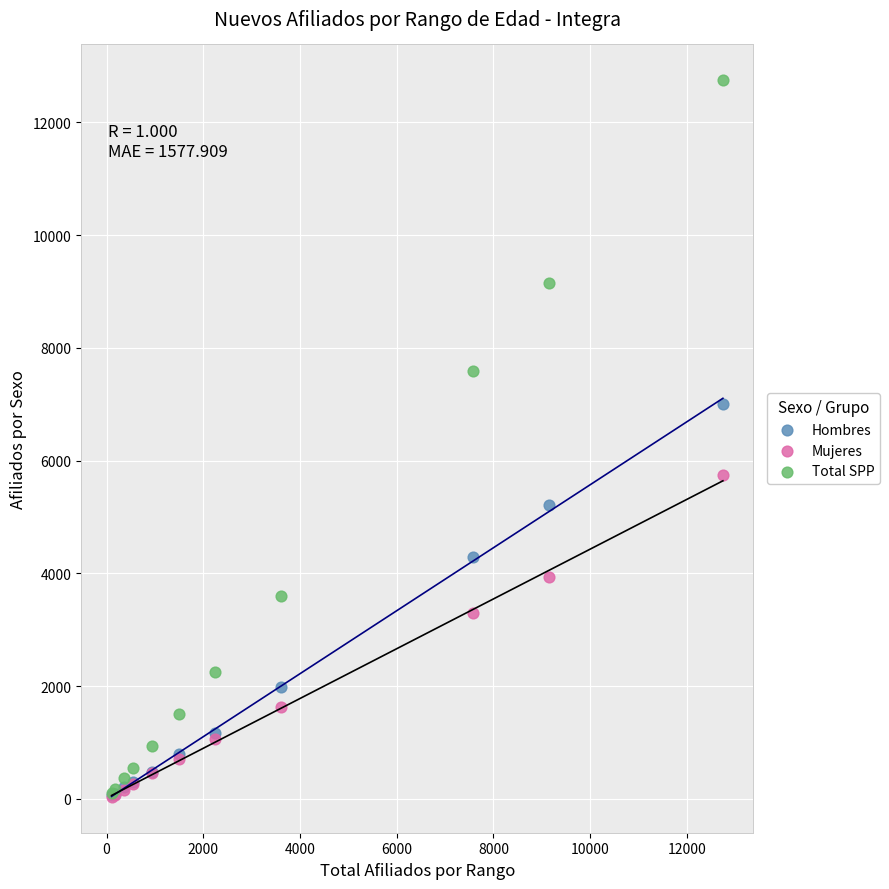

In the Mujeres series, what Y value is closest to 2891?

3296